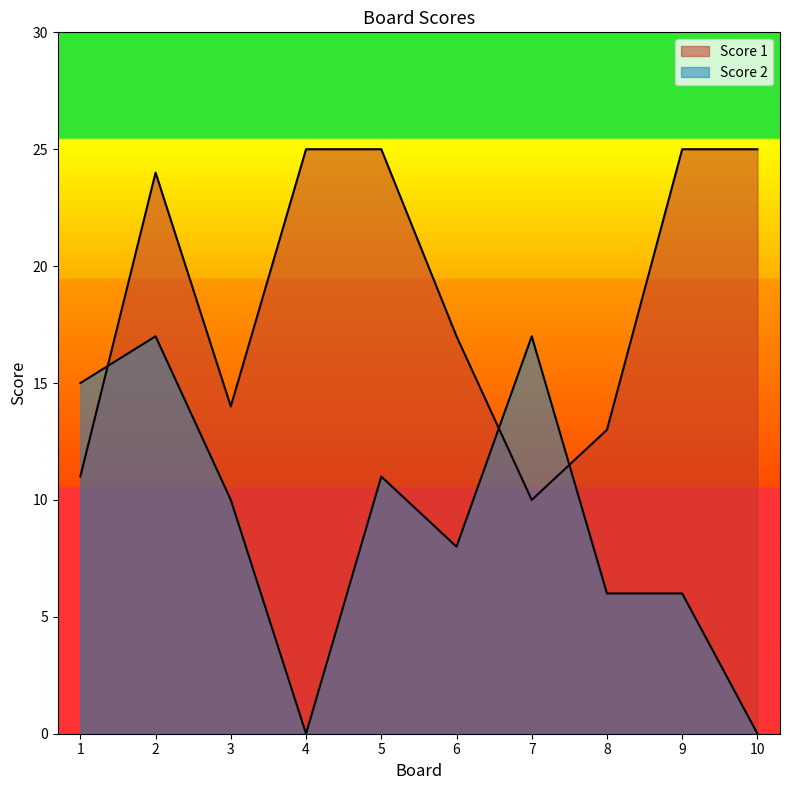

Is it true that Score 1 equals 17 at 1?

False